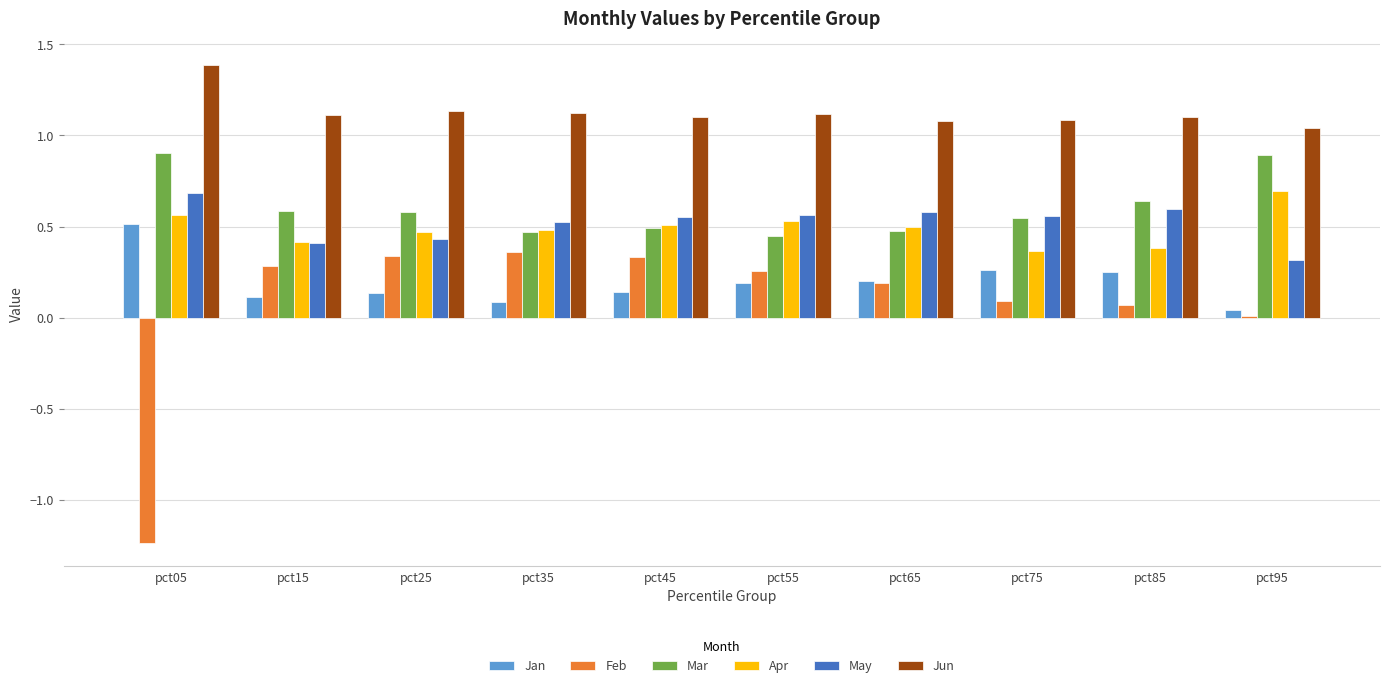

What is the maximum value for Mar?

0.9